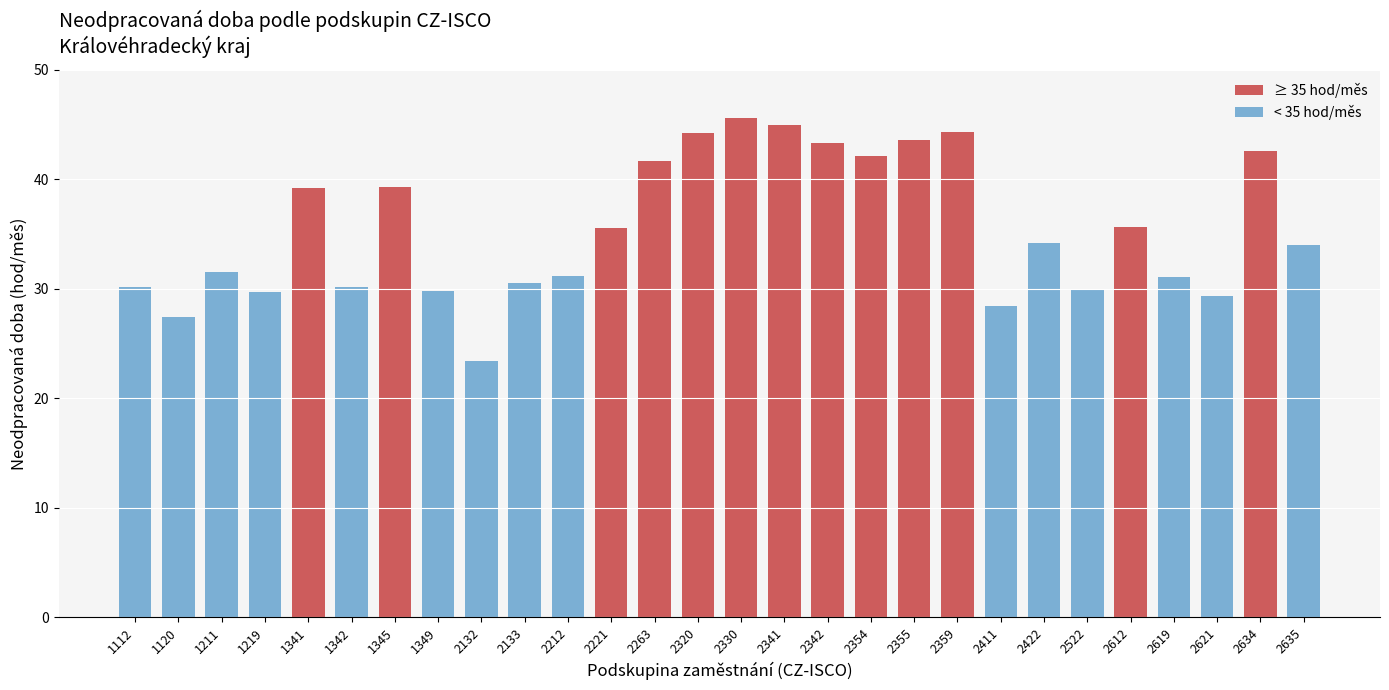

The value at 2354 is 15.1. True or false?

False